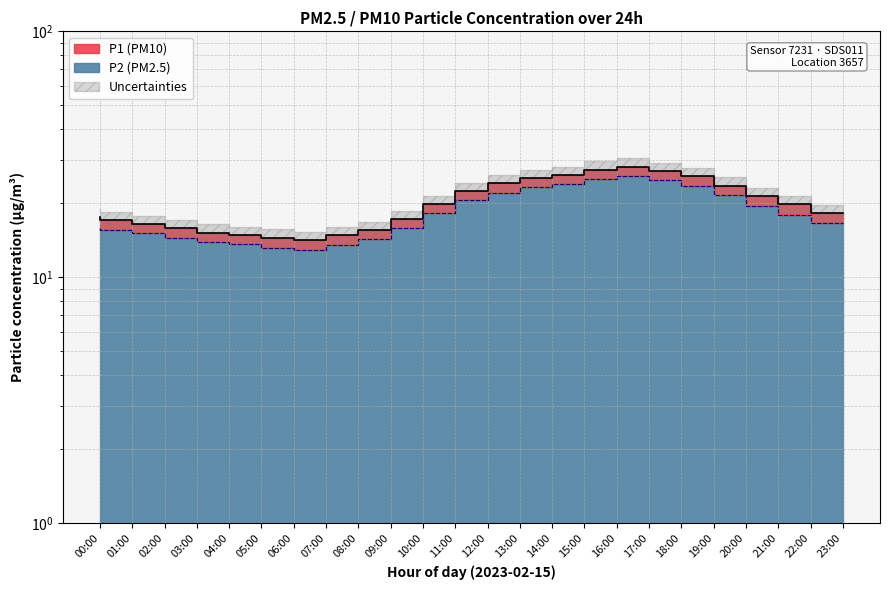

At 22:00, list the series in order from largest to smallest.

P1, P2